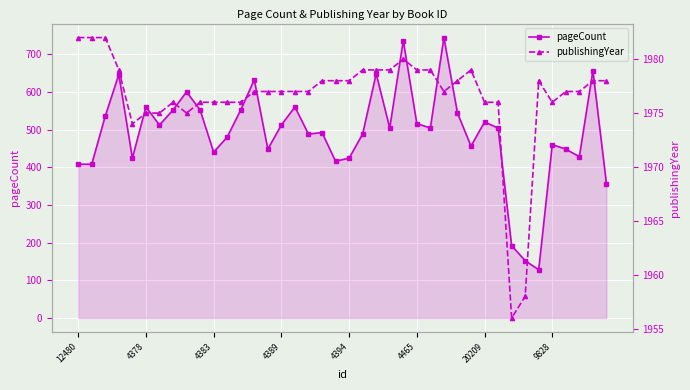

Does the chart display data point markers on the line(s)?

Yes